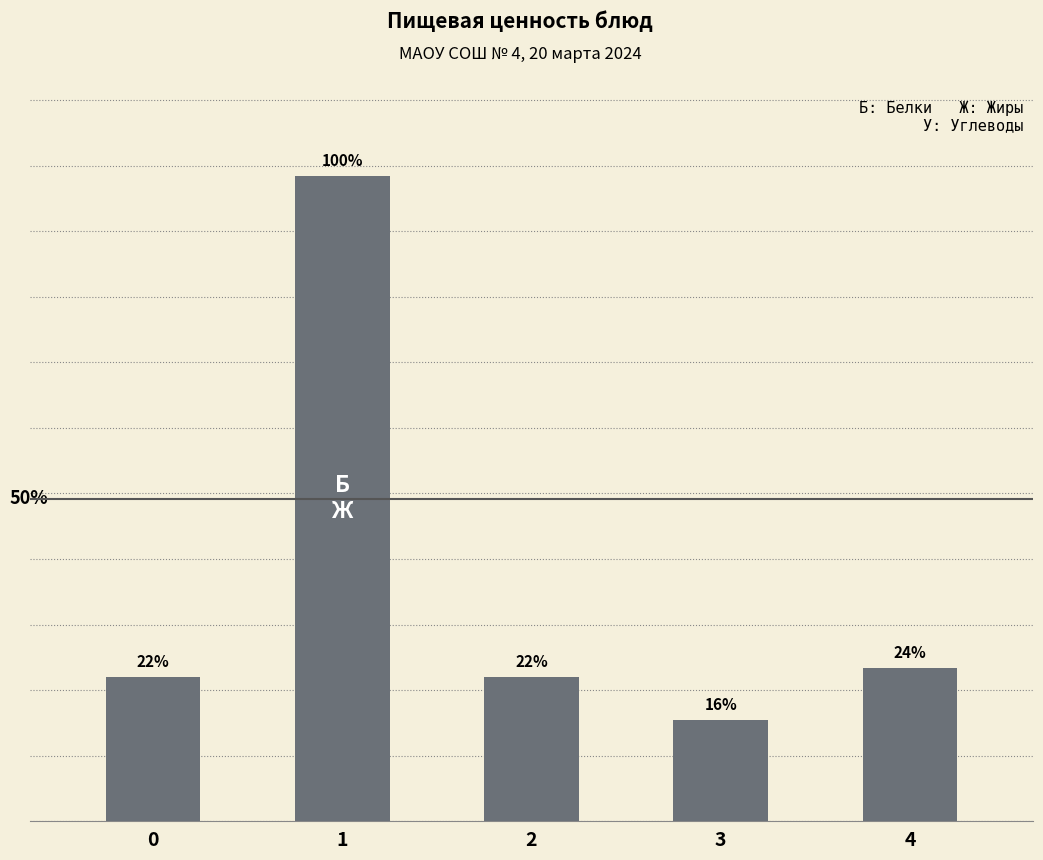

Does the chart contain any negative values?

No